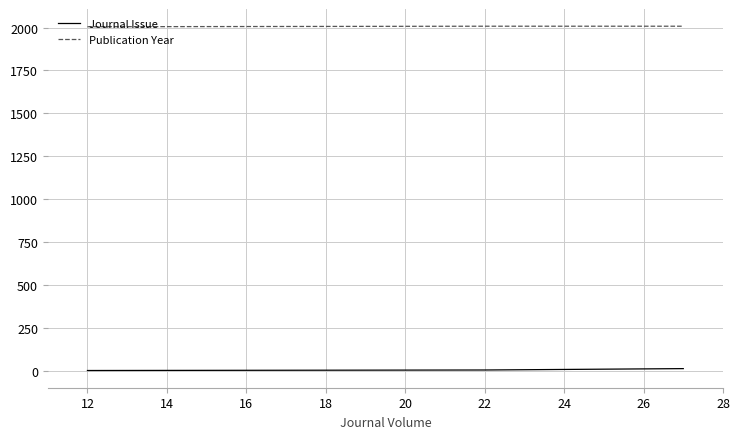

Rank the series by their maximum value, from highest to lowest.

Publication Year, Journal Issue